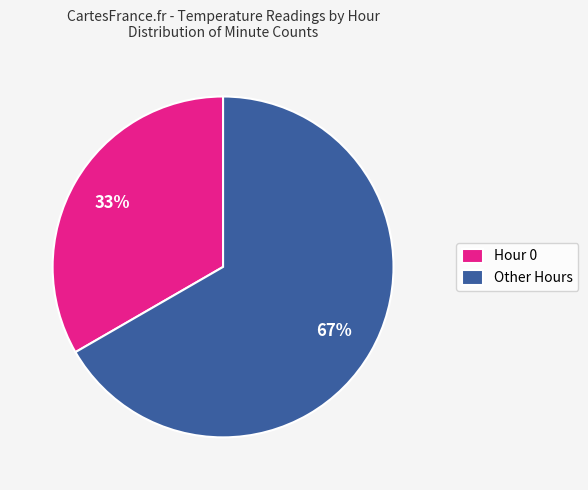

Is it true that Other Hours is 58% of the pie?

False